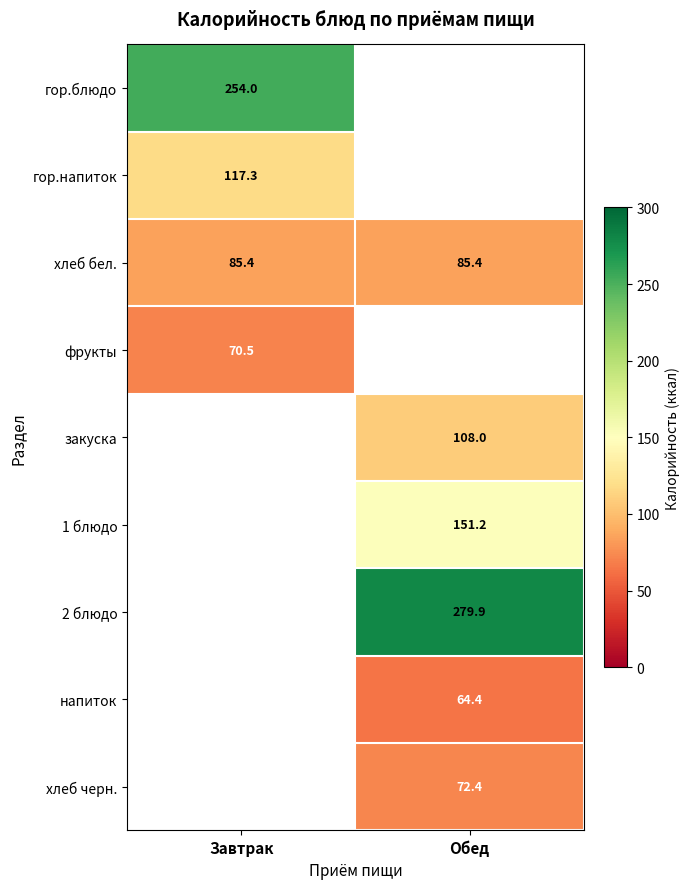

The гор.напиток series shows 117.3 at Завтрак. True or false?

True